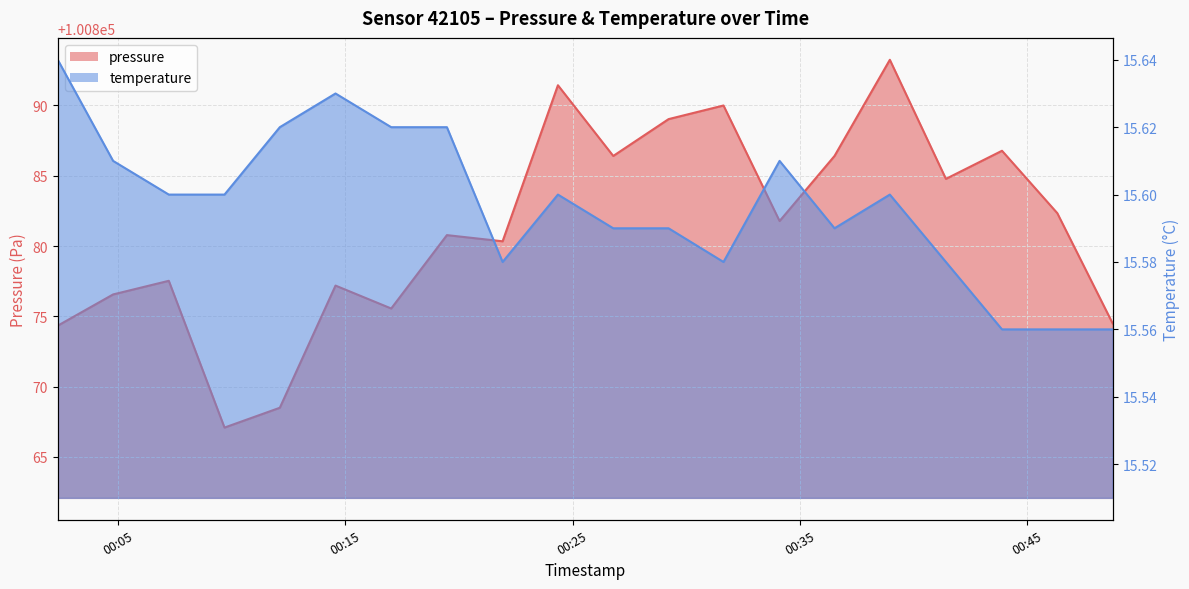

Rank the series by their average value, from highest to lowest.

pressure, temperature